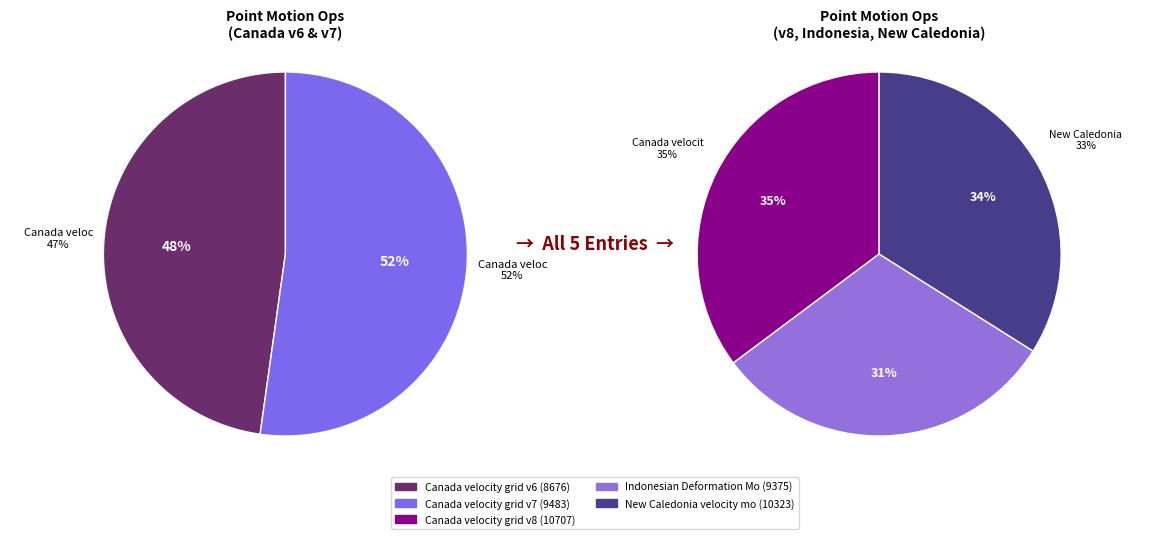

The Canada velocity grid v8 slice represents 13% of the pie. True or false?

False